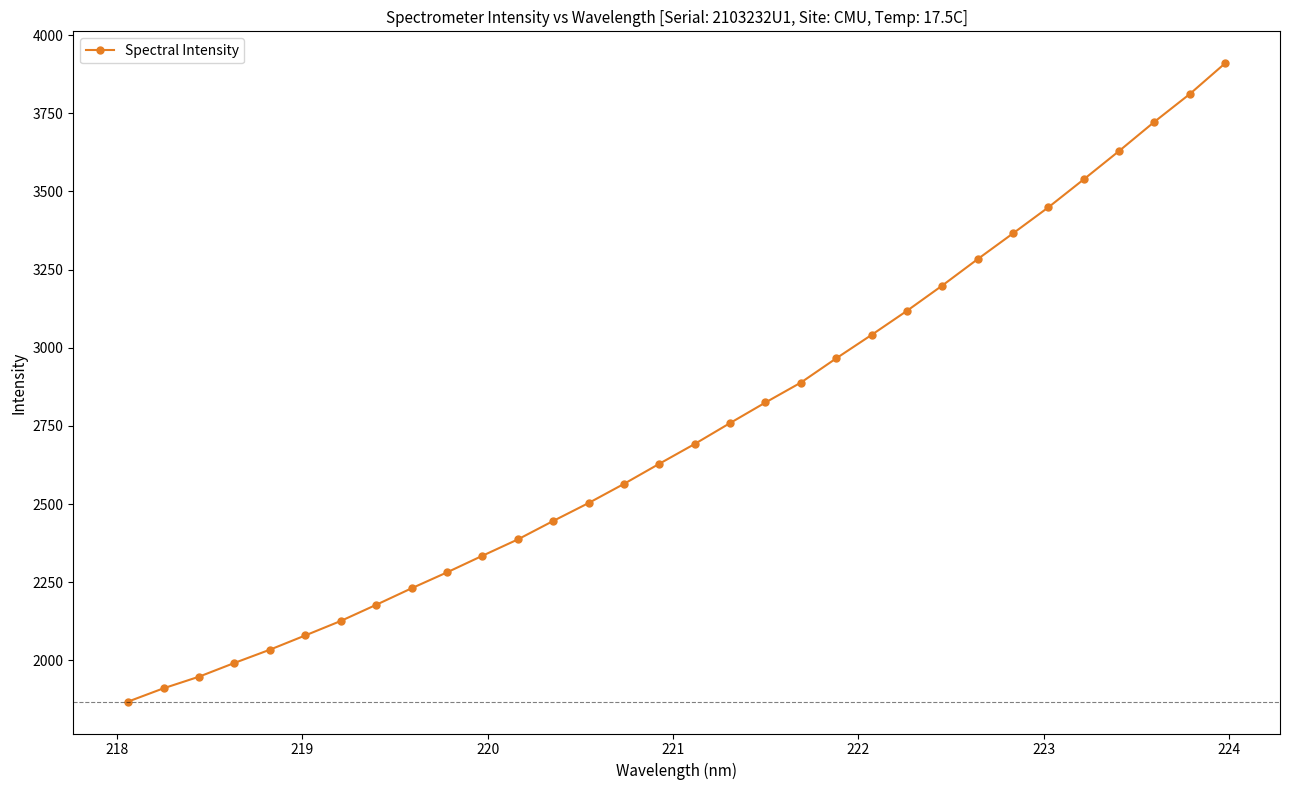

What is the sum of all values?

87711.6